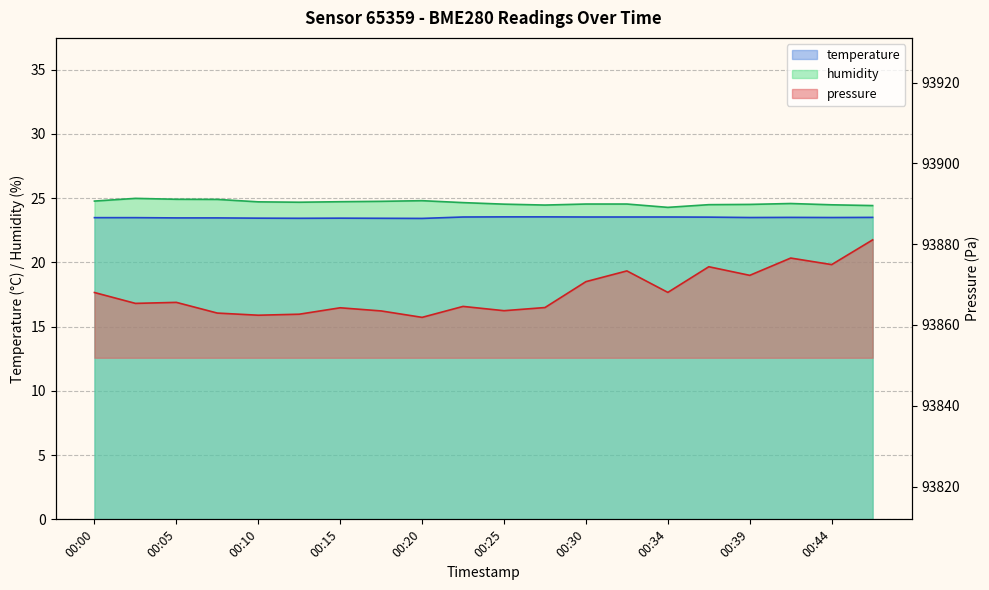

Where is the first local maximum for pressure?

00:05